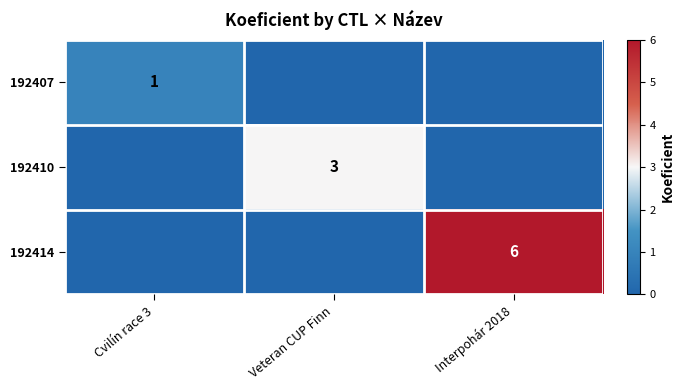

Is it true that 192410 equals 2 at Veteran CUP Finn?

False